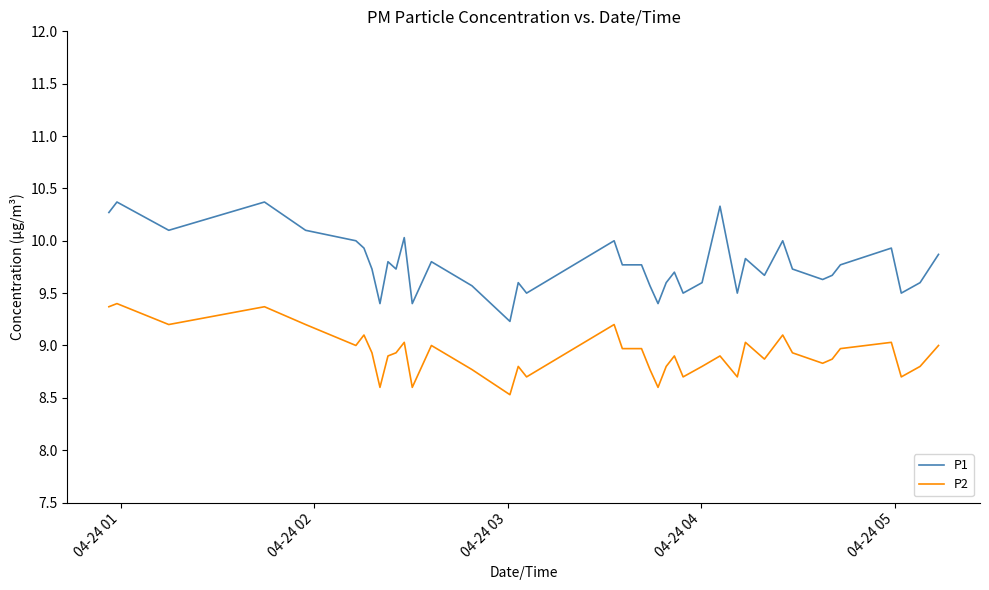

How many lines are shown in the chart?

2